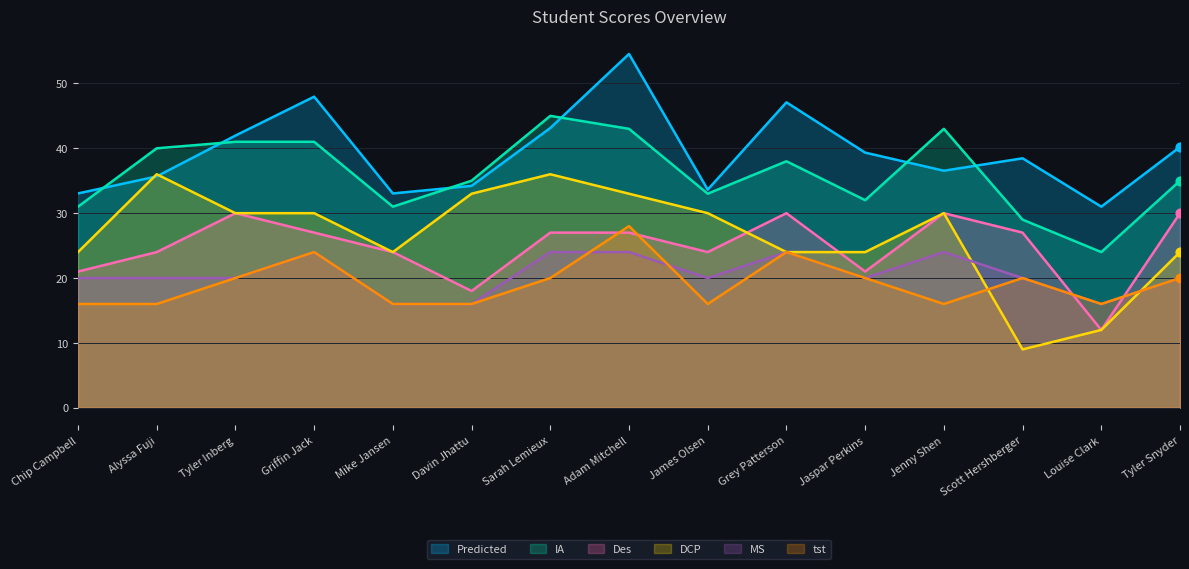

What is the total value across all series at Chip Campbell?

145.0